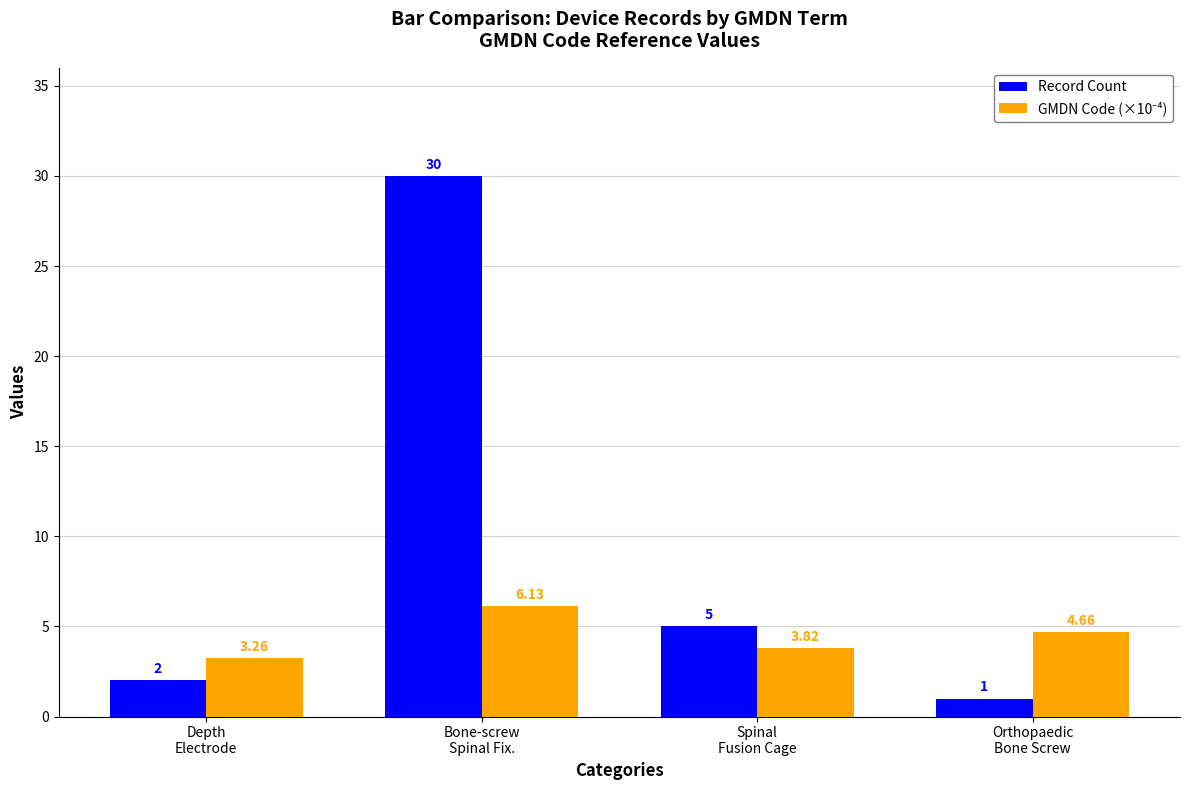

What is the total value across all series at Depth
Electrode?

5.3